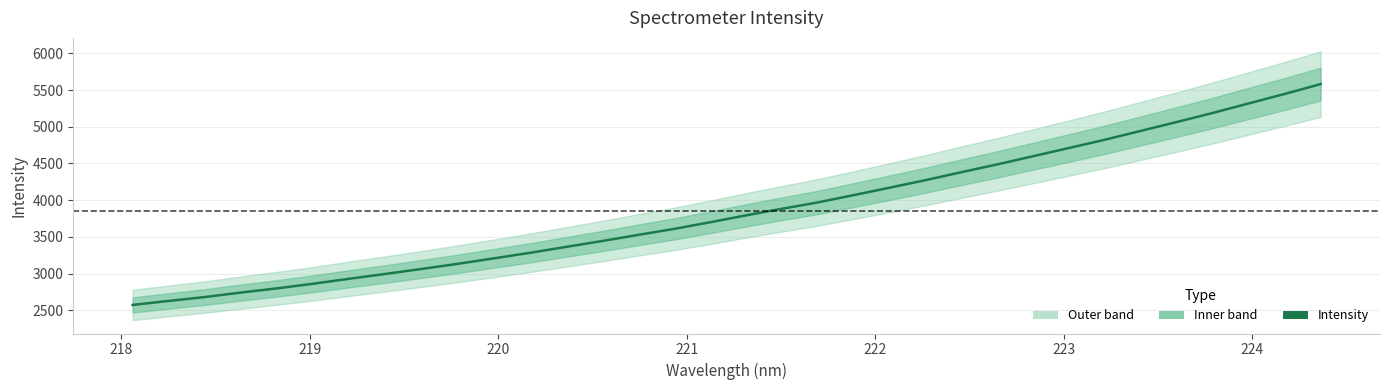

Does the chart display data point markers on the line(s)?

No